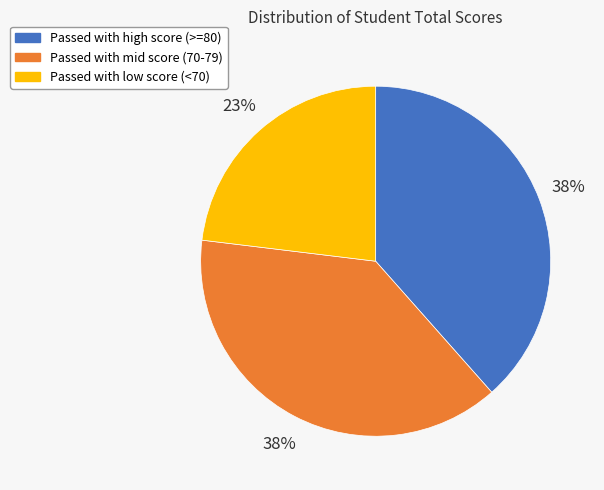

To the nearest percent, what portion does Passed with low score (<70) represent?

23%